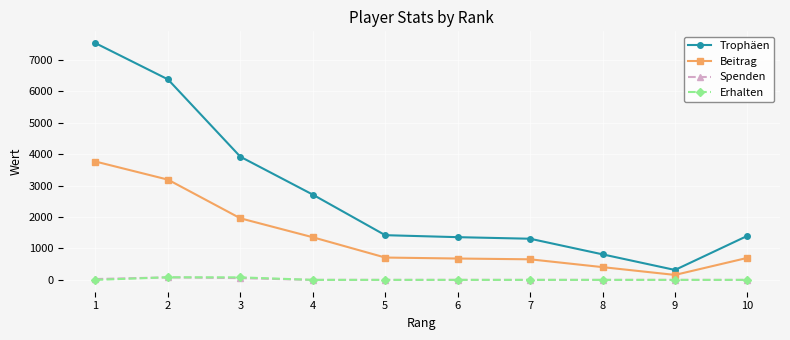

True or false: Erhalten and Trophäen intersect in this chart.

False